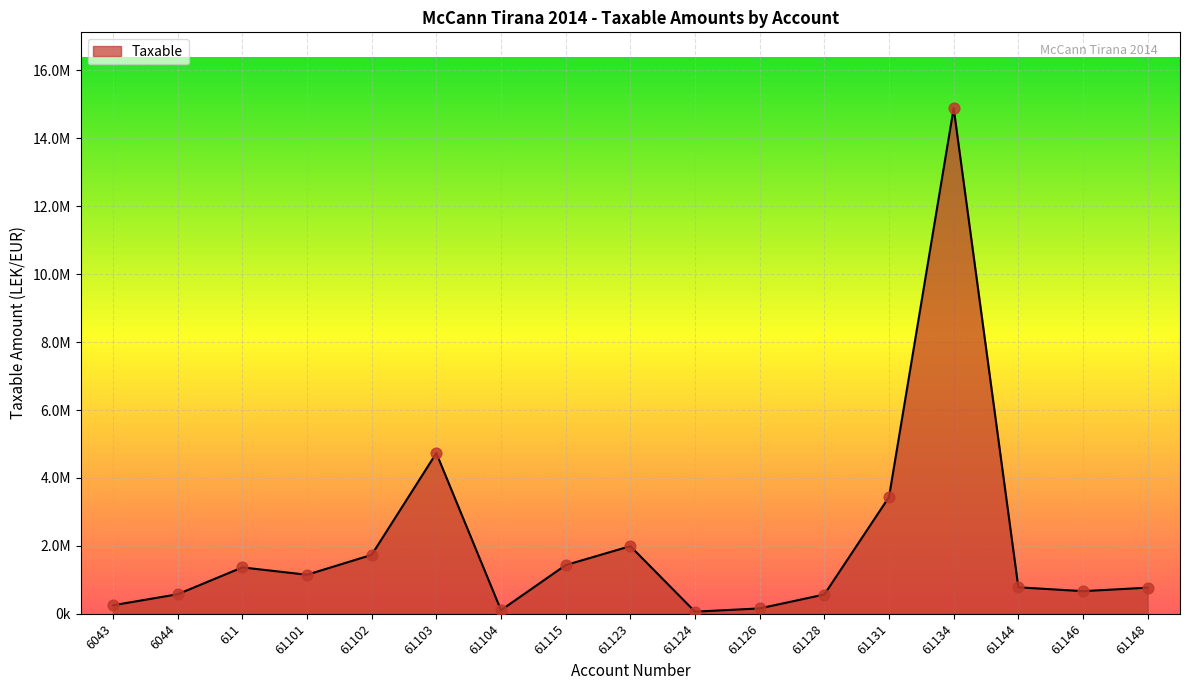

Approximately how many times larger is the value at 61103 compared to 6044?

8.2